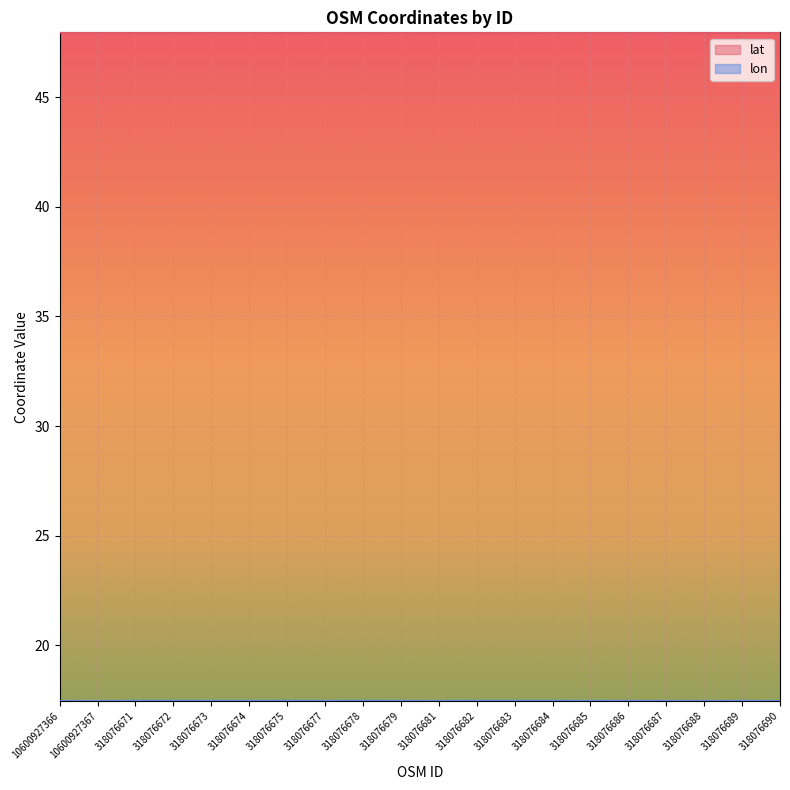

What position from the left is 318076683?

13